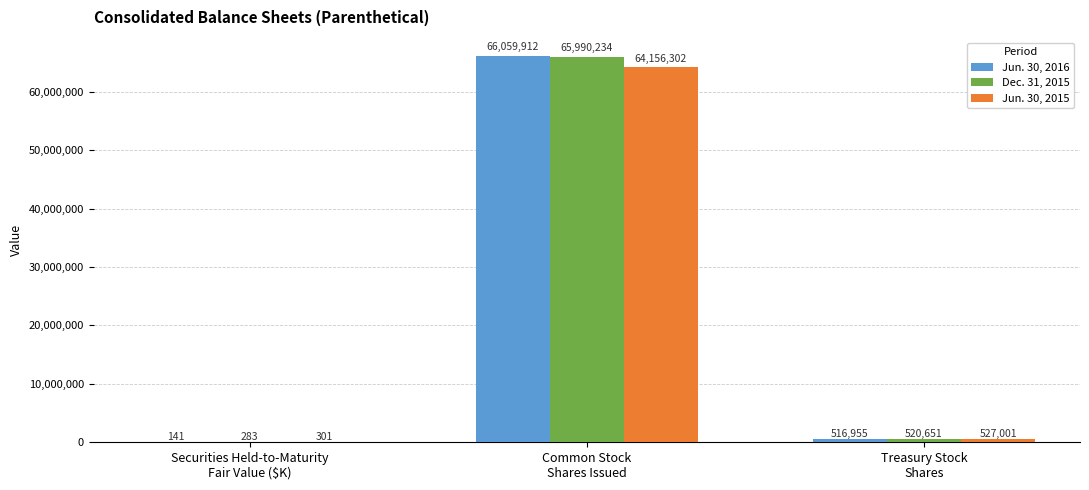

Which series has the largest total across all categories?

Jun. 30, 2016